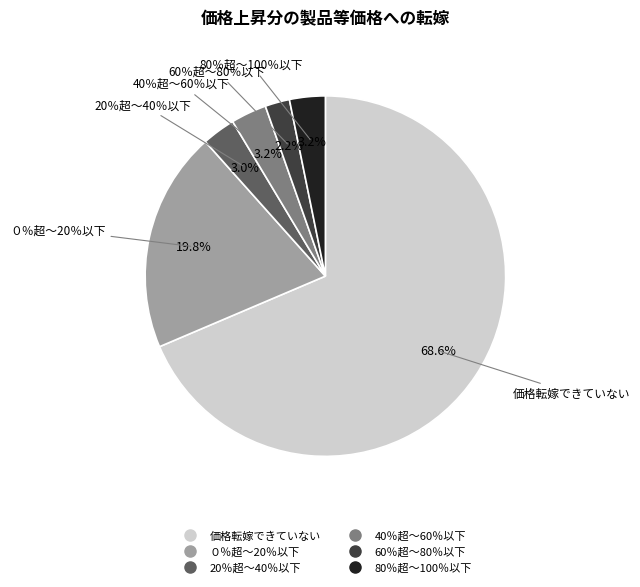

How many segments does this pie chart have?

6